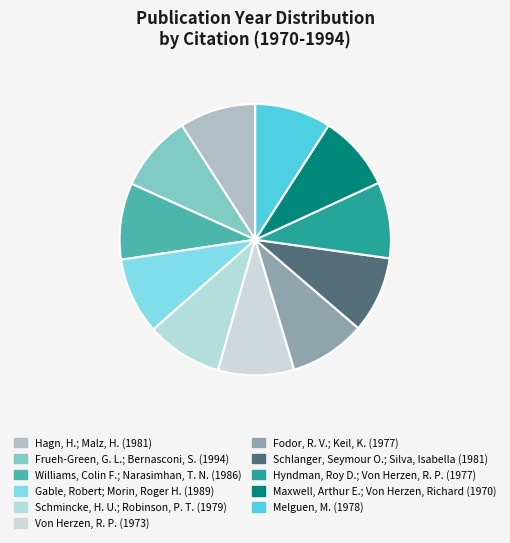

How many slices are in this pie chart?

11